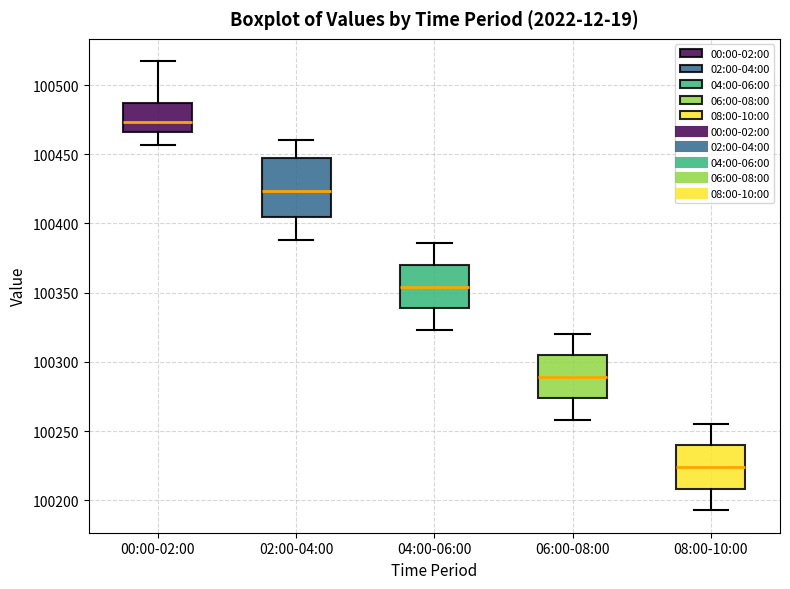

Which box is the tallest, from its lower edge to its upper edge?

02:00-04:00